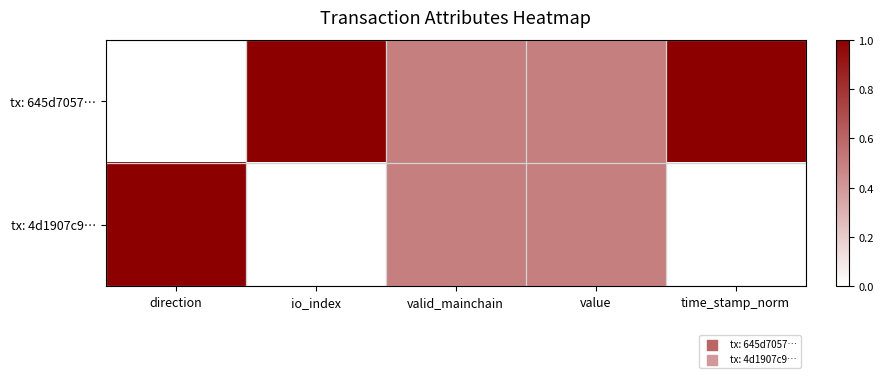

At how many categories does at least one series exceed 0?

5